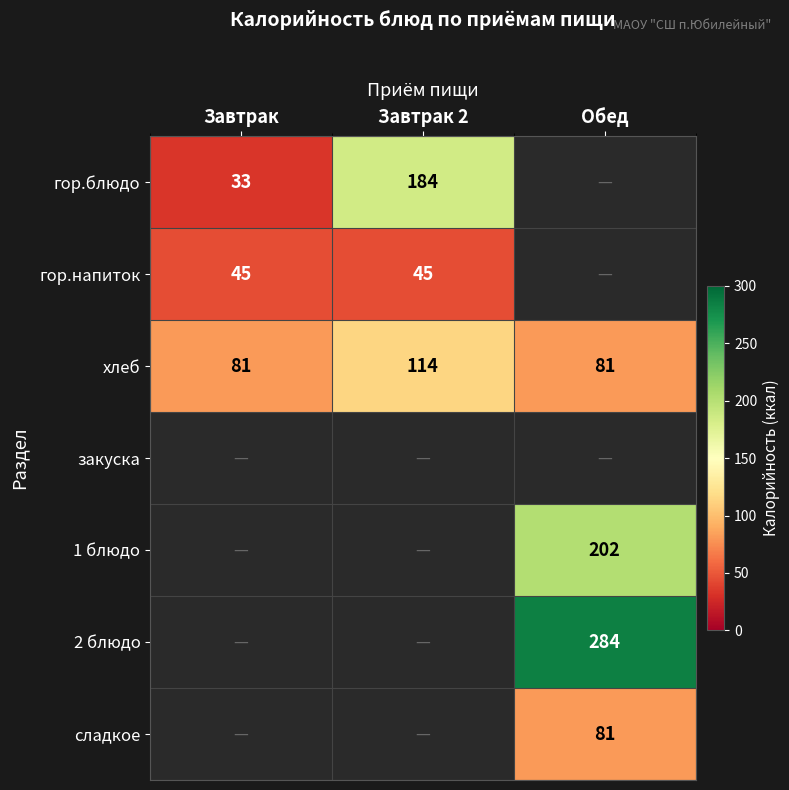

What is the smallest value displayed?

33.0